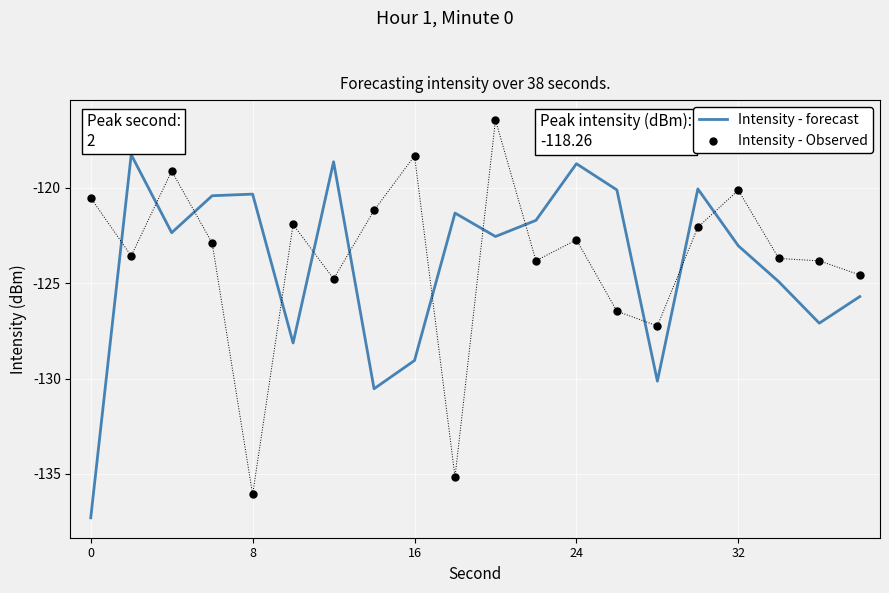

What are all the series names shown in the legend?

Intensity - forecast, Intensity - Observed